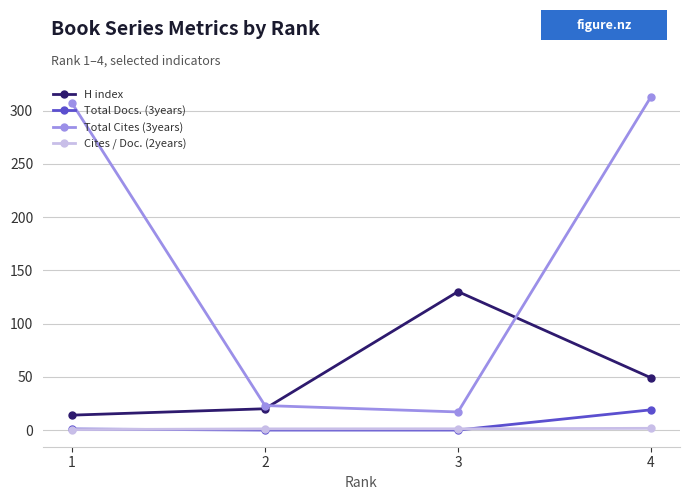

True or false: Cites / Doc. (2years) and H index cross at least once.

False